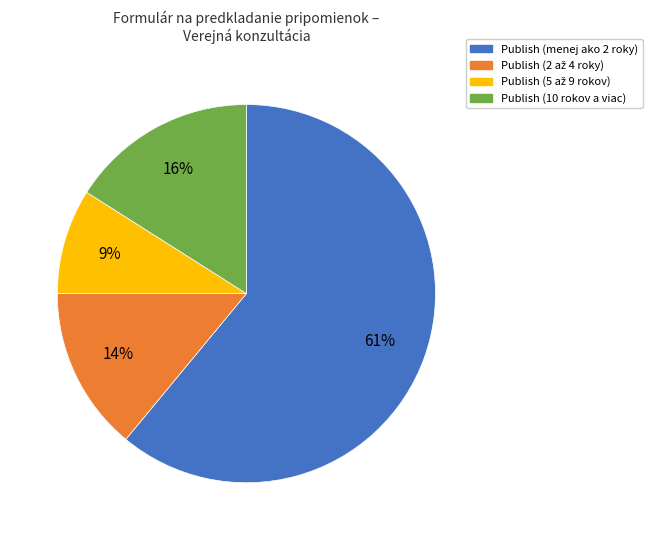

Count the number of slices in the pie.

4